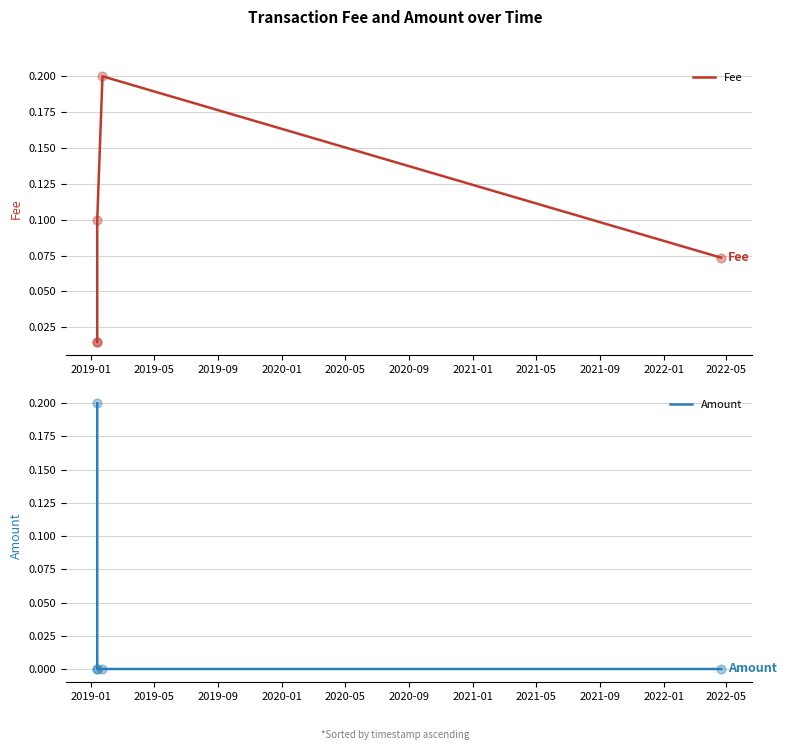

What are all the series names shown in the legend?

Fee, Amount